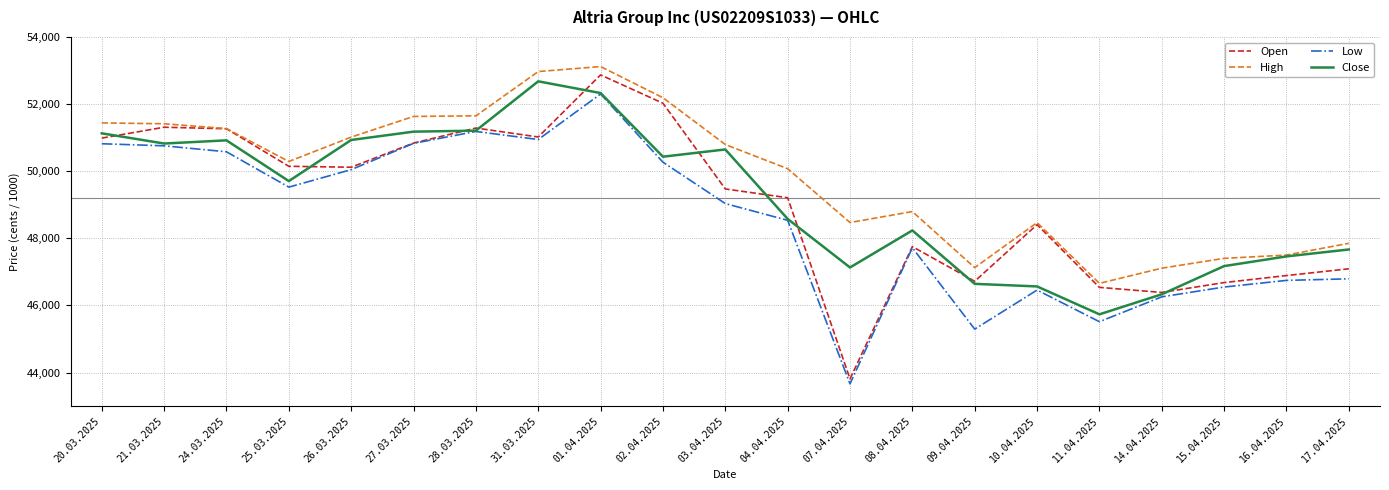

Where is the first local minimum for High?

25.03.2025